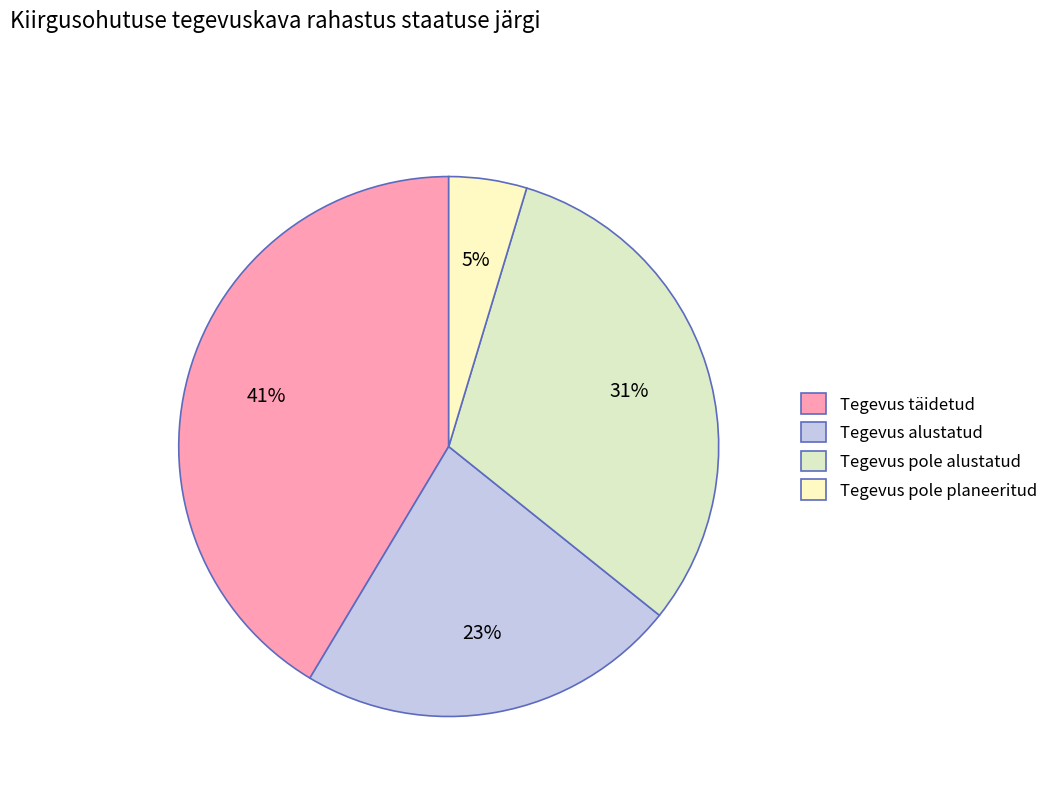

How many slices are in this pie chart?

4